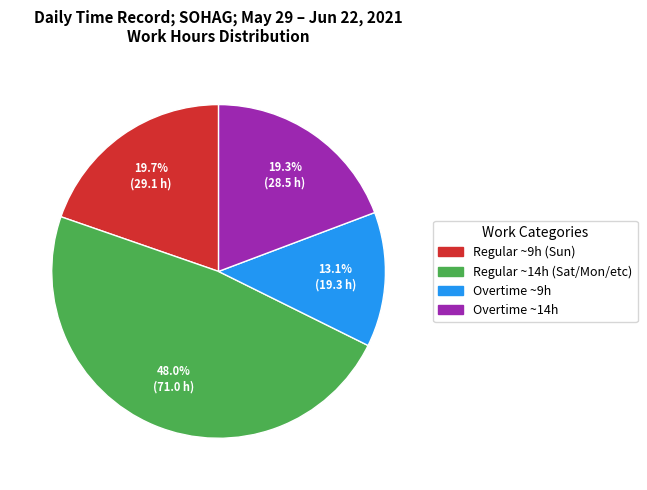

Count the number of slices in the pie.

4